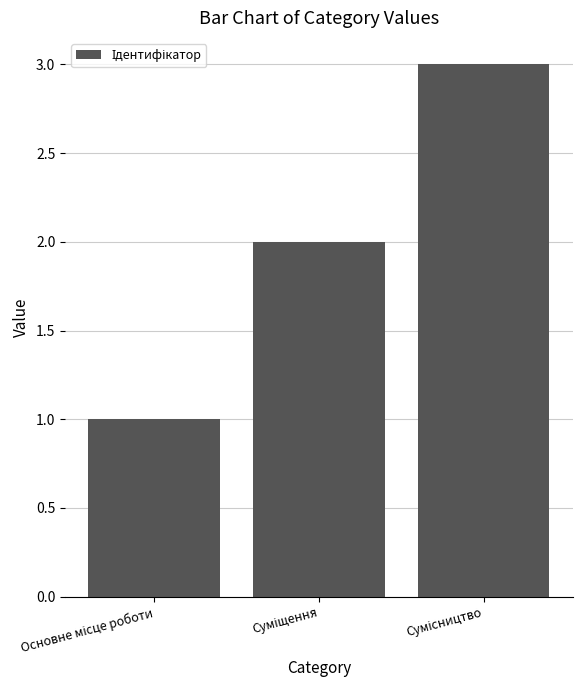

What is the maximum value shown in the chart?

3